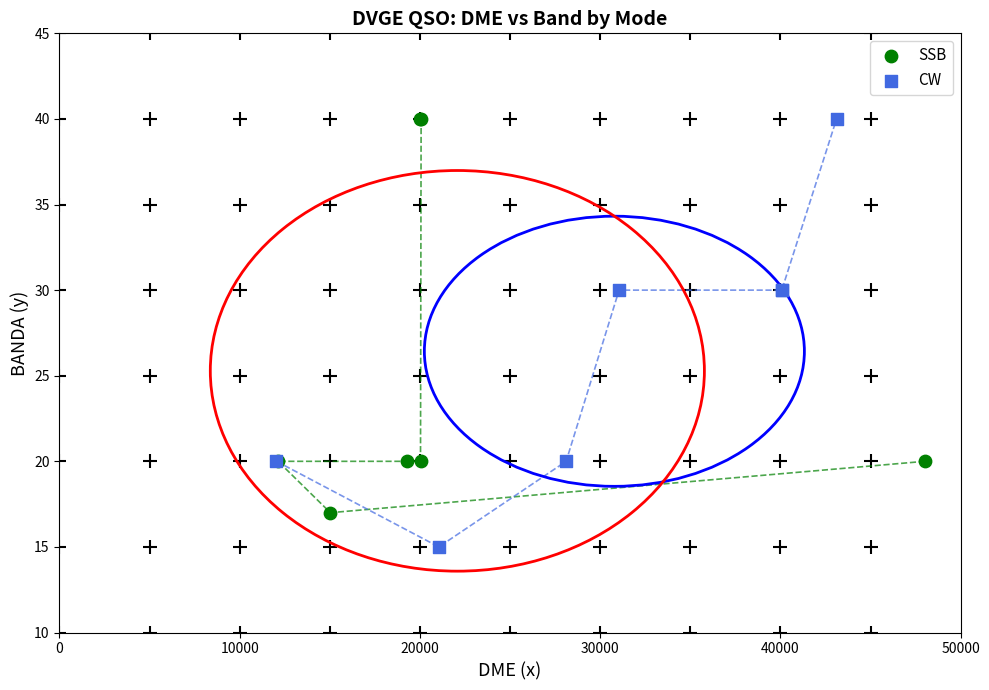

Which series contains the lowest Y value?

CW